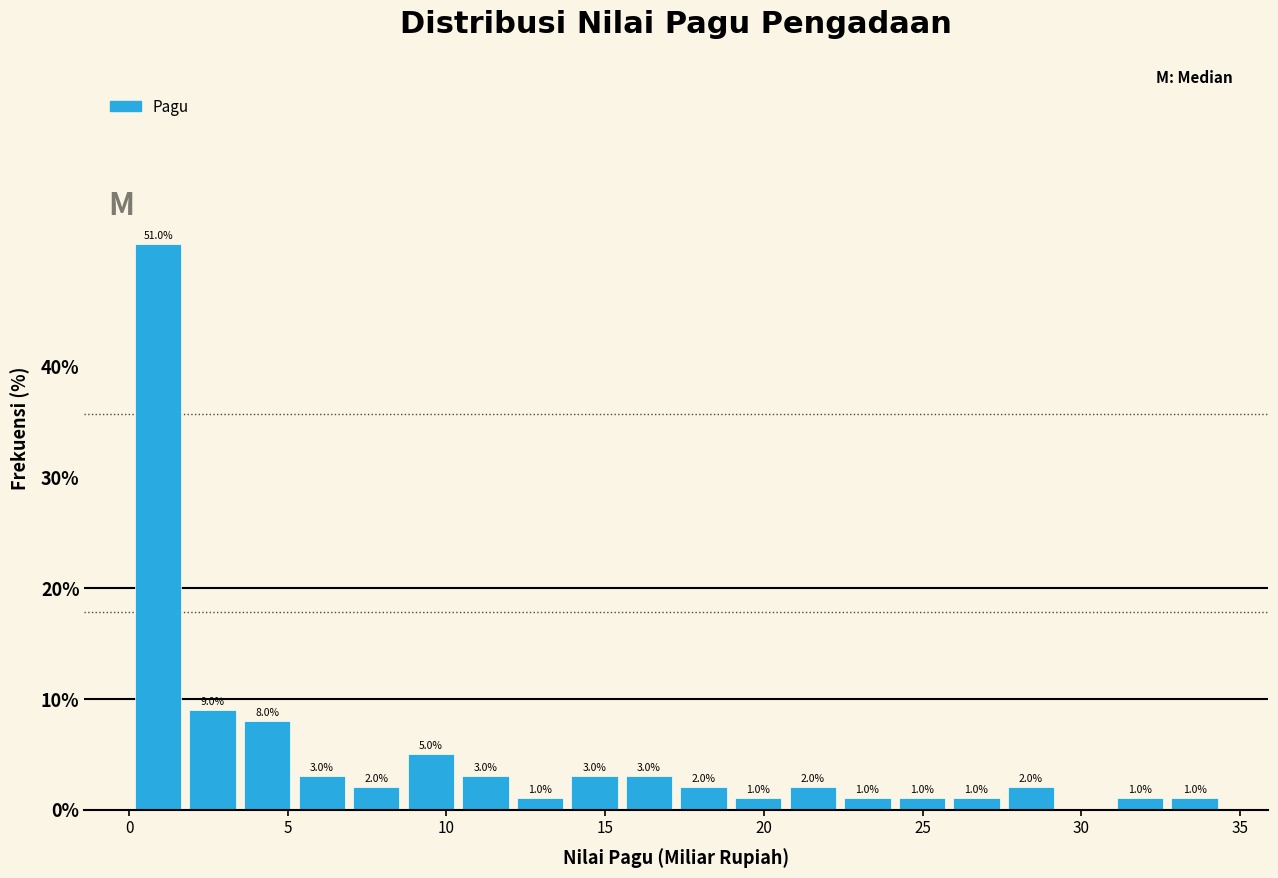

Around what value on the x-axis is the tallest bar? Give the approximate position of its centre, as read against the axis.

1.0